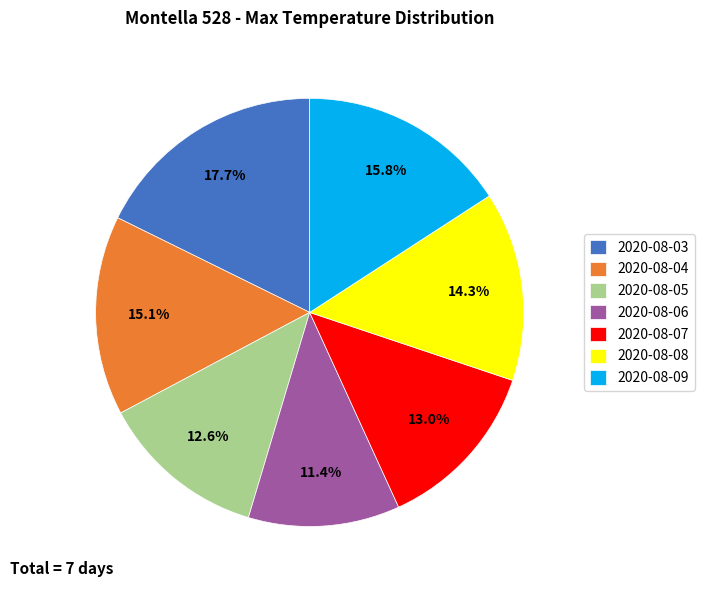

Combined, what portion of the pie is 2020-08-09 and 2020-08-05?

28.4%